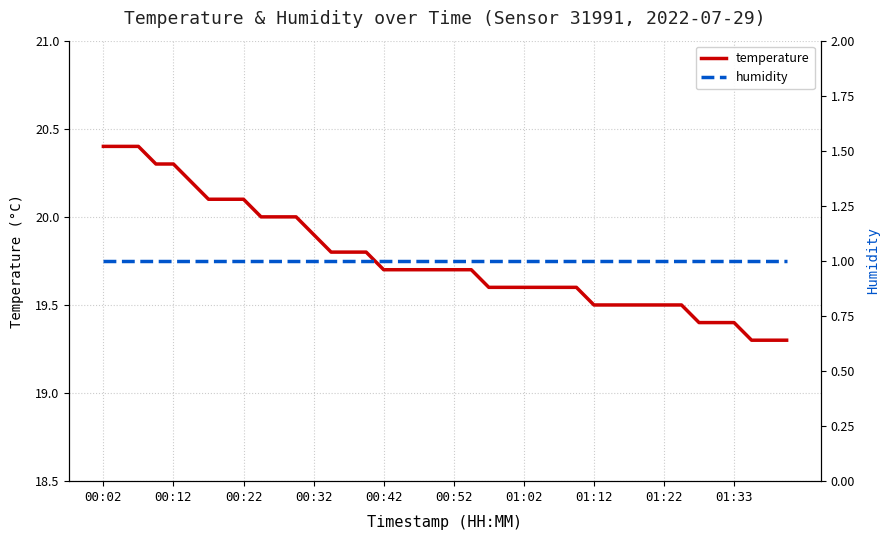

At 18, list the series in order from largest to smallest.

temperature, humidity